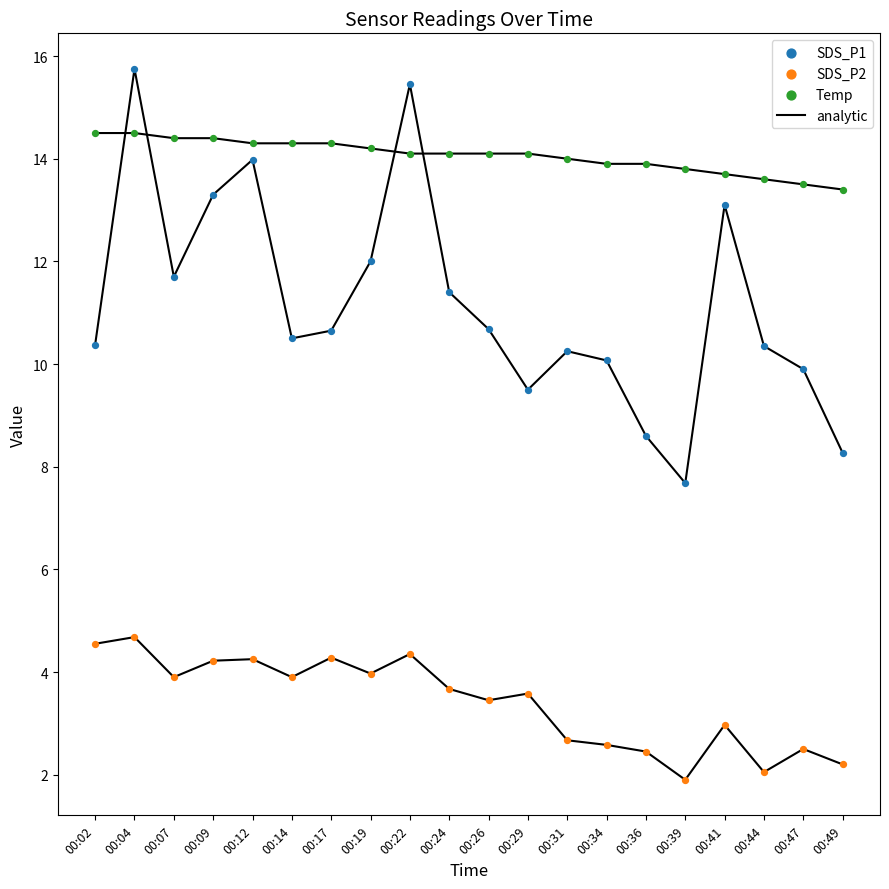

Which series reaches the maximum Y coordinate?

SDS_P1